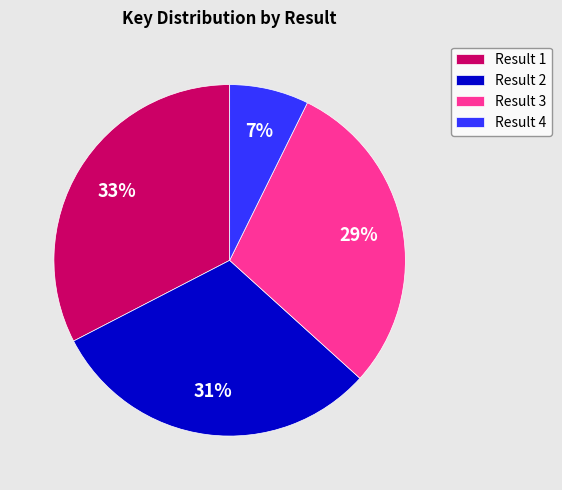

To the nearest percent, what portion does Result 2 represent?

31%